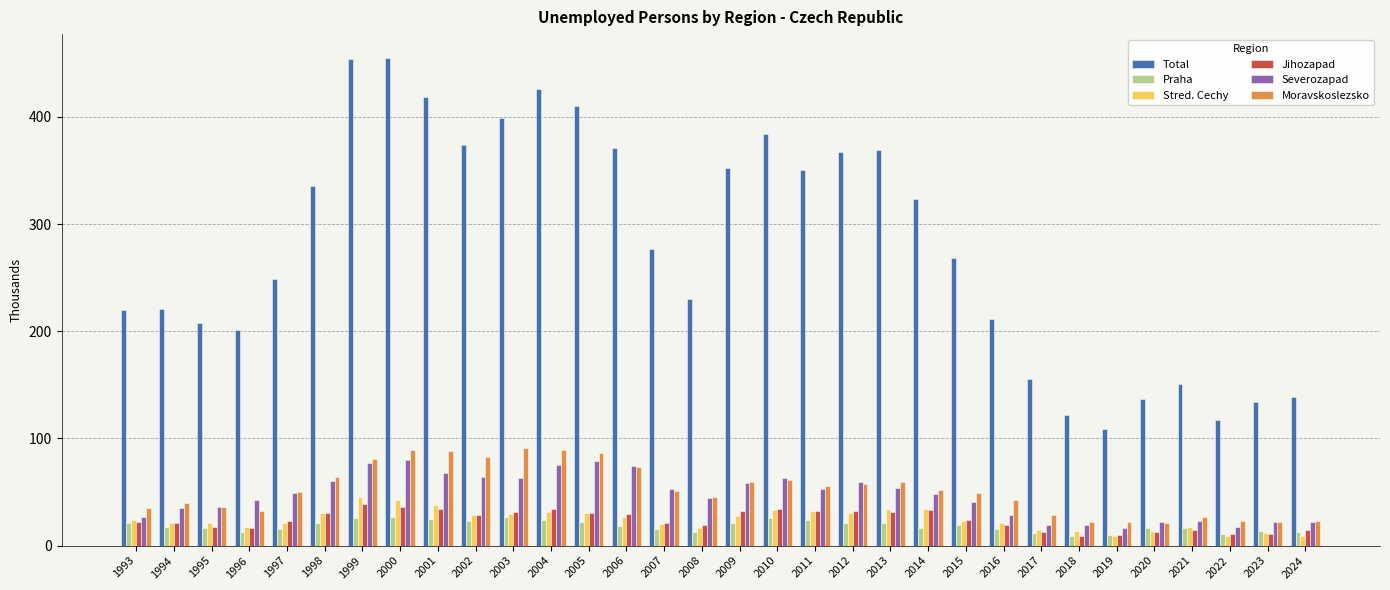

Where does the Severozapad series first go above 49?

1997